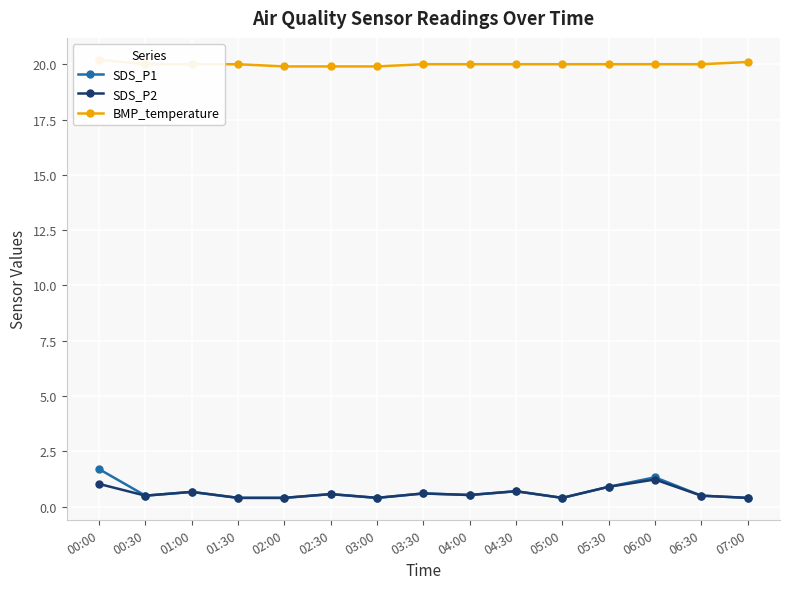

What is the label of the 15th point from the left?

07:00